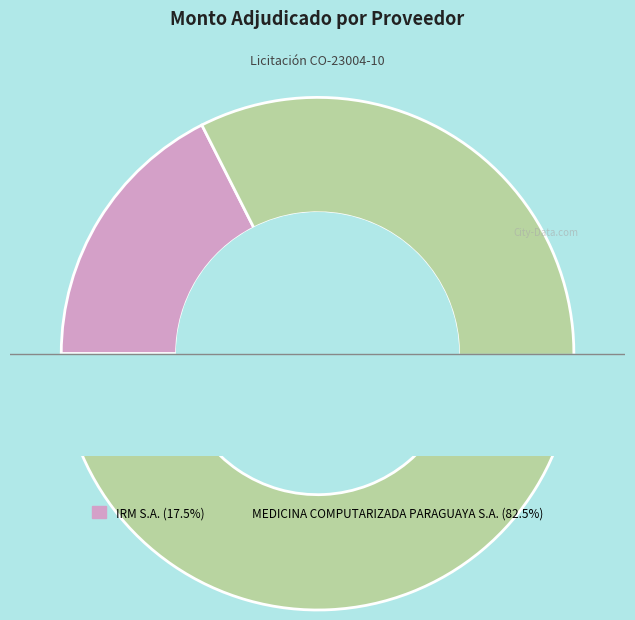

To the nearest percent, what percentage of the pie is MEDICINA COMPUTARIZADA PARAGUAYA S.A.?

82%